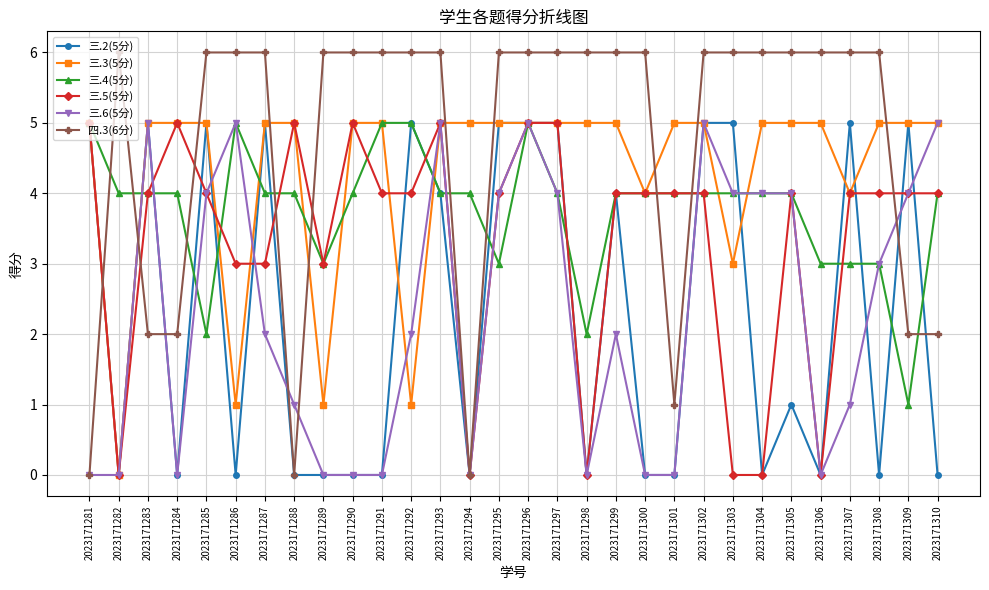

Between which two adjacent categories do 四.3(6分) and 三.2(5分) first intersect?

2023171281 and 2023171282